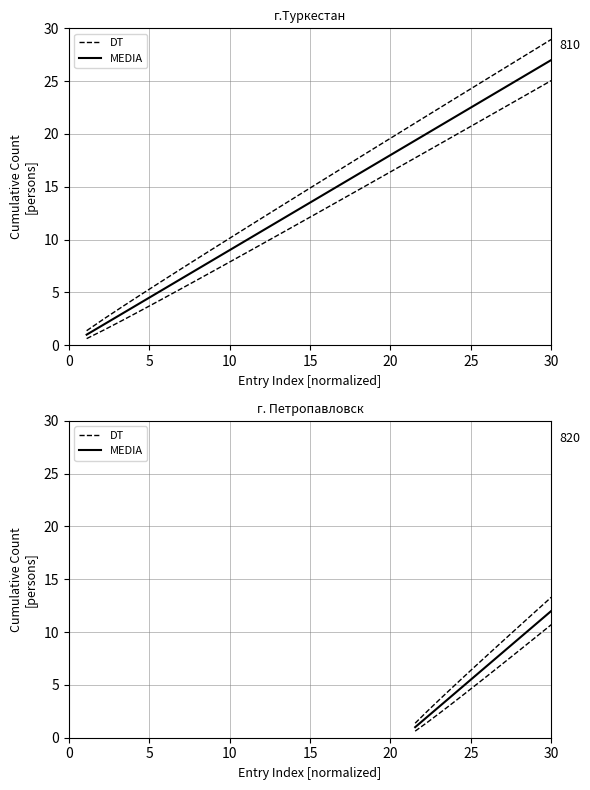

What is the average value of the DT series?

7.4